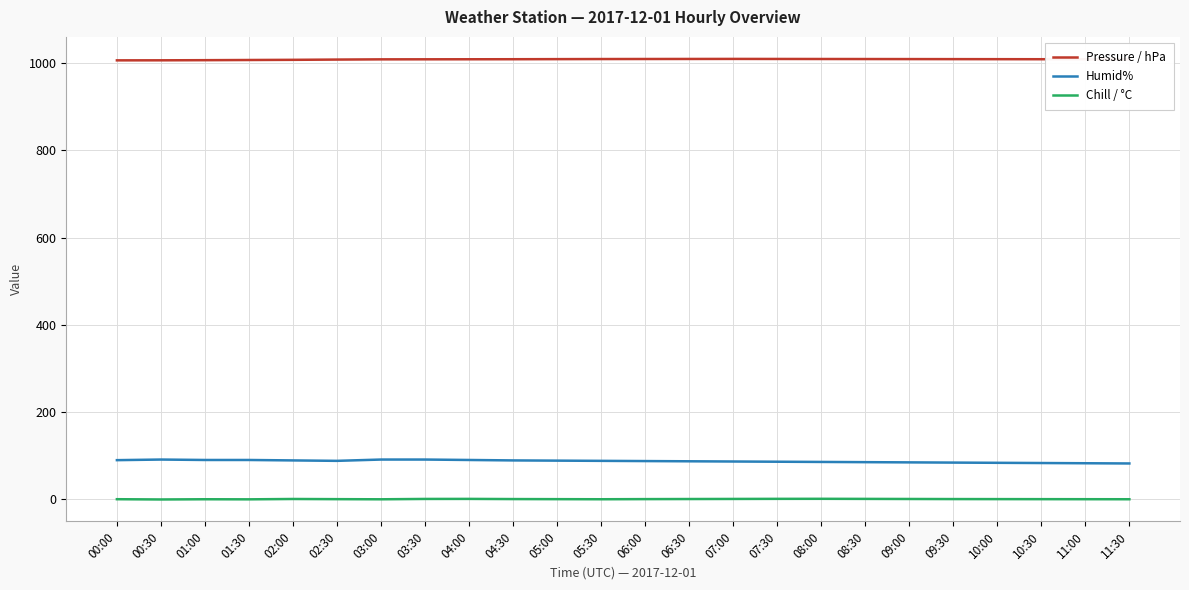

What position from the right is 01:30?

21